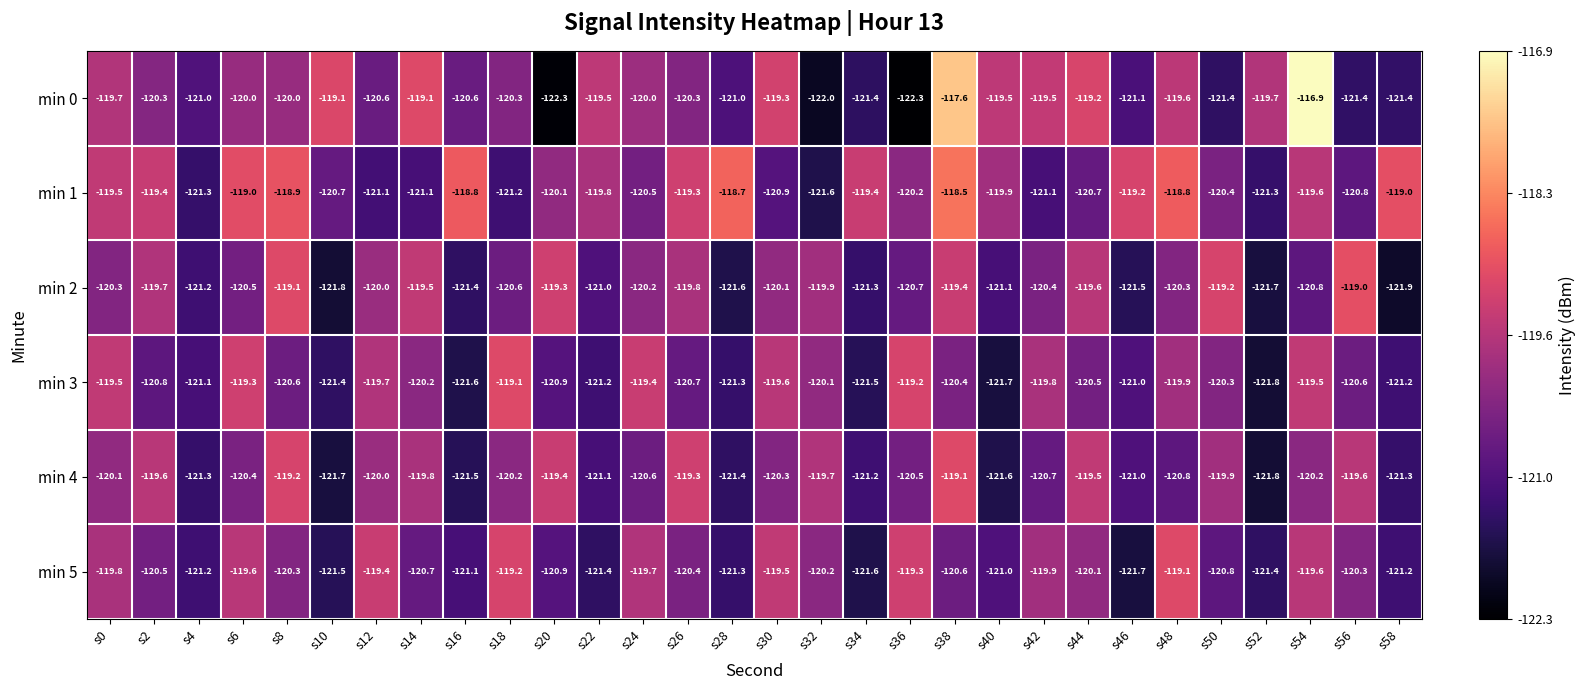

At which category is the sum across all series the highest?

s38